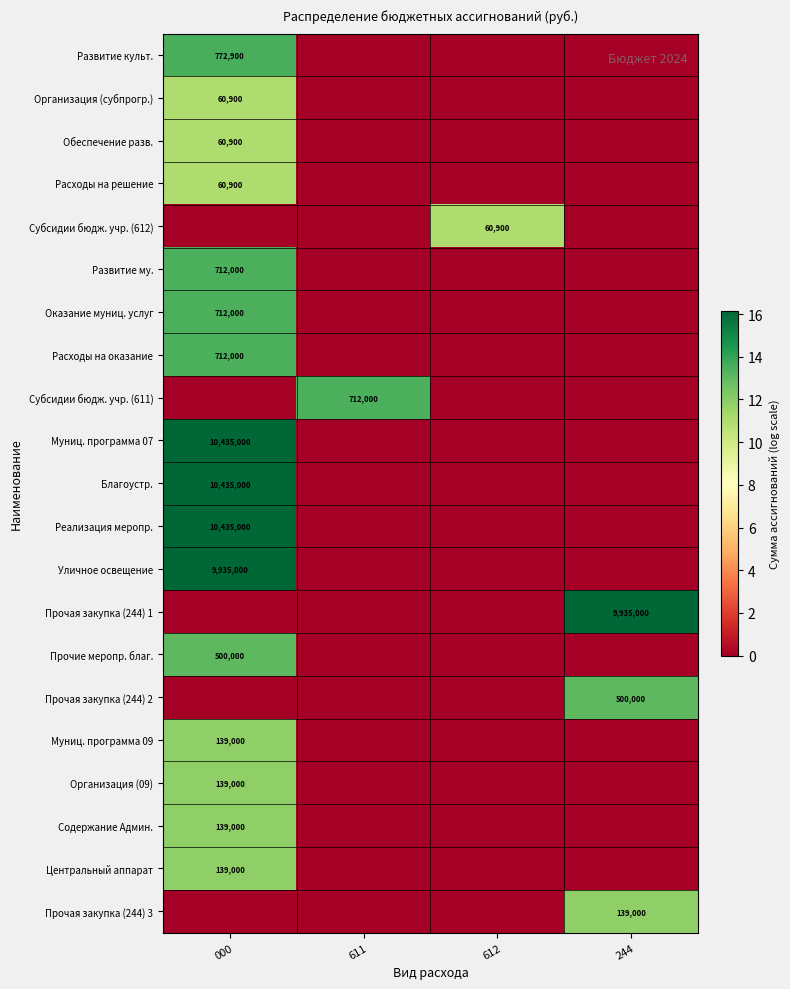

Is it true that Организация (09) equals 96077 at 000?

False